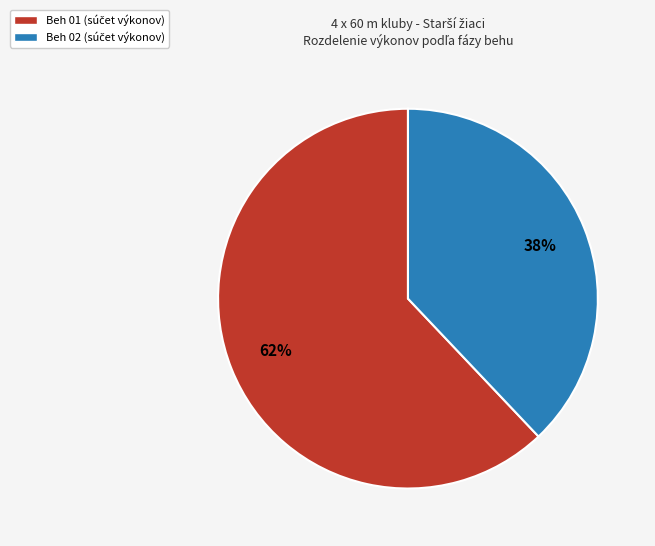

To the nearest percent, what is the average slice percentage?

50%